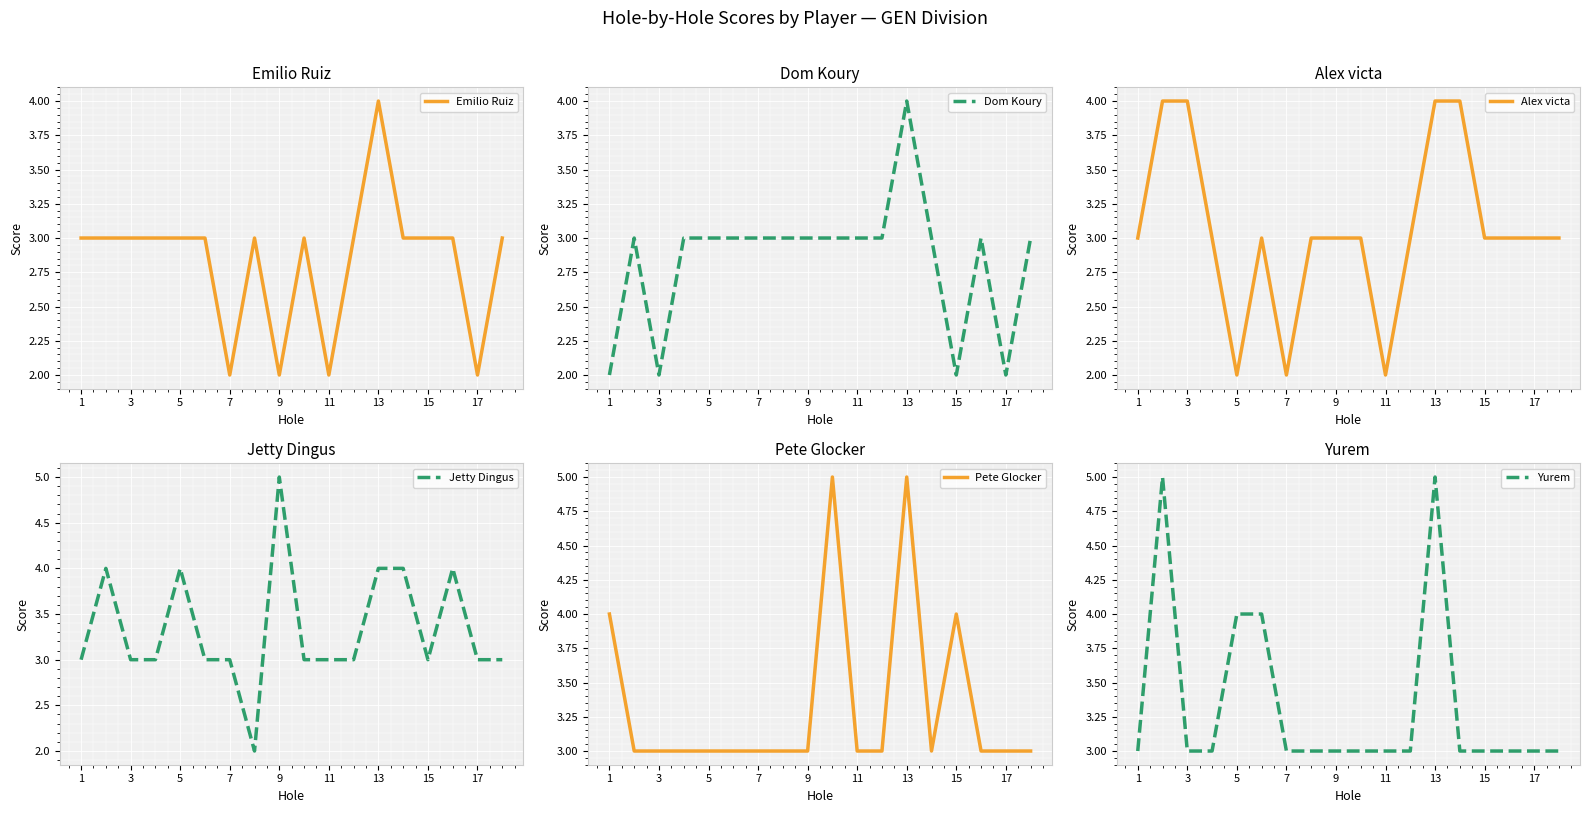

Reading right to left, transcribe all the data shown in this chart.

Emilio Ruiz: 3	2	3	3	3	4	3	2	3	2	3	2	3	3	3	3	3	3
Dom Koury: 3	2	3	2	3	4	3	3	3	3	3	3	3	3	3	2	3	2
Alex victa: 3	3	3	3	4	4	3	2	3	3	3	2	3	2	3	4	4	3
Jetty Dingus: 3	3	4	3	4	4	3	3	3	5	2	3	3	4	3	3	4	3
Pete Glocker: 3	3	3	4	3	5	3	3	5	3	3	3	3	3	3	3	3	4
Yurem: 3	3	3	3	3	5	3	3	3	3	3	3	4	4	3	3	5	3